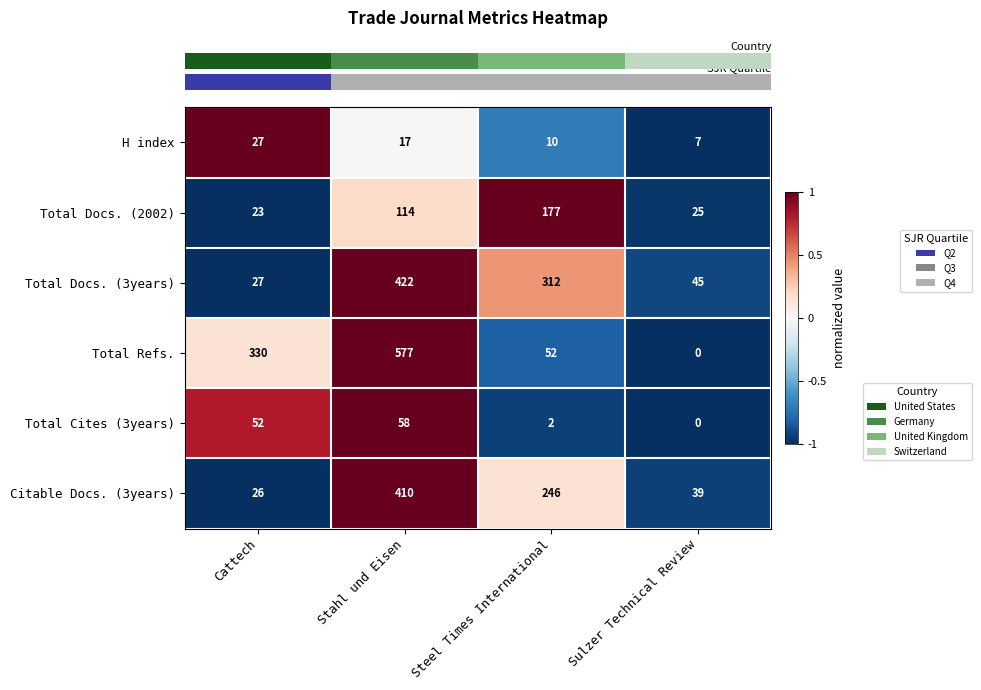

How many positive values does the Total Cites (3years) series have?

3